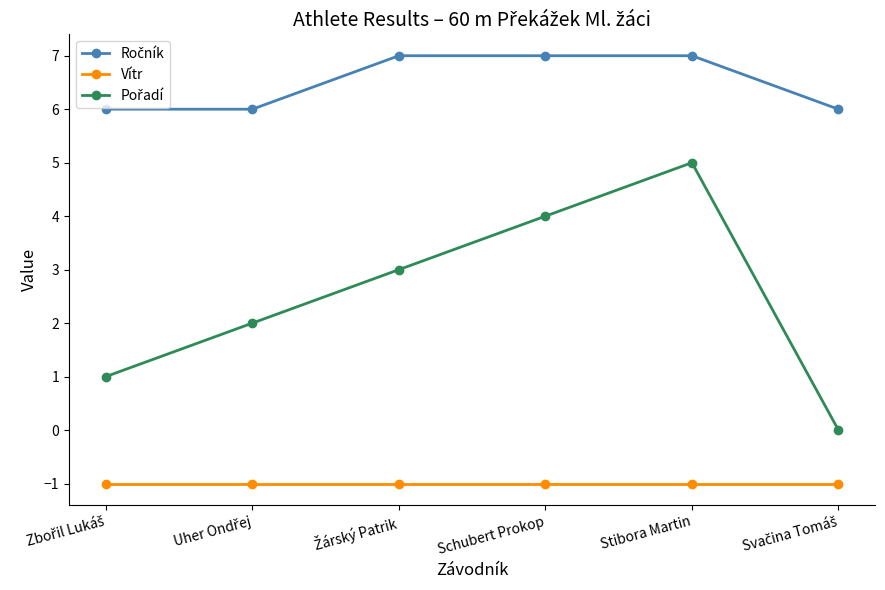

True or false: Vítr has more than 2 points higher than both neighbors.

False